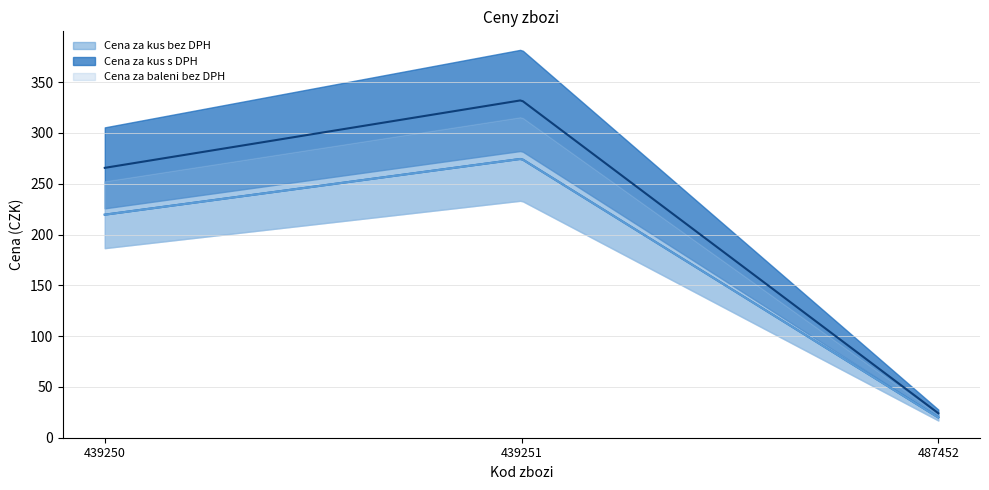

Which has a higher value, 439251 or 439250?

439251